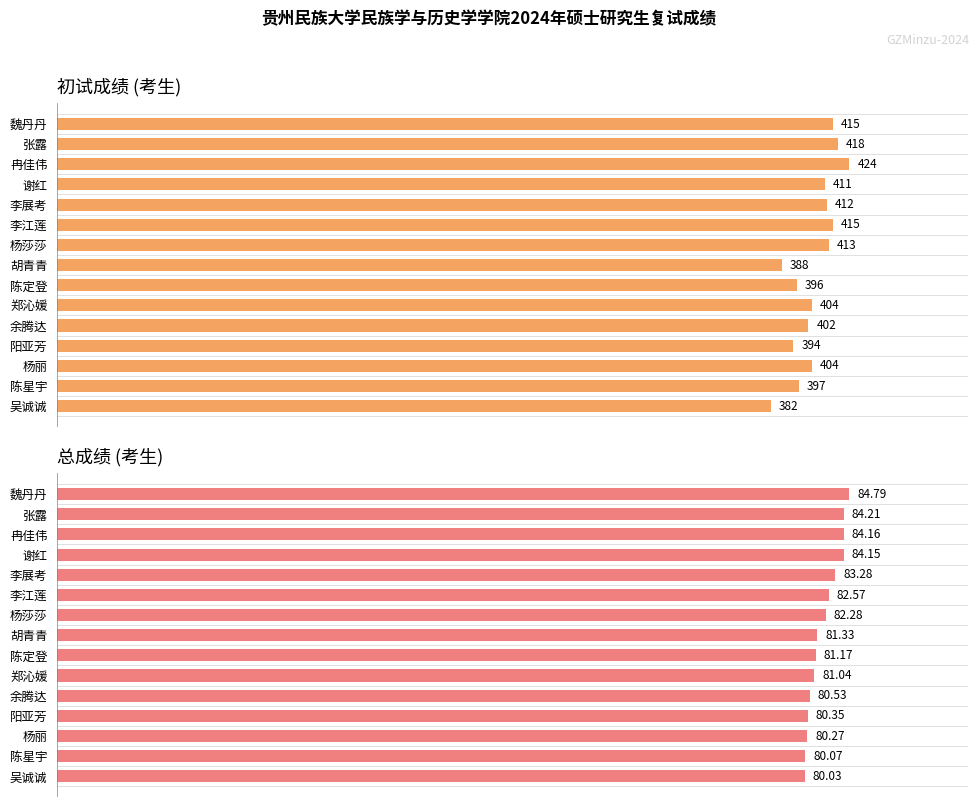

Where is 总成绩 nearest to the value 82?

杨莎莎